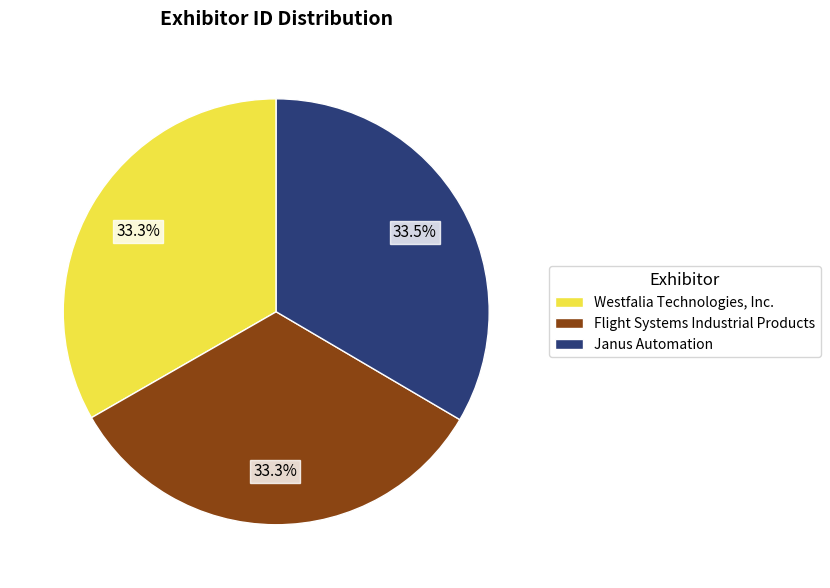

Does any single category account for the majority?

No